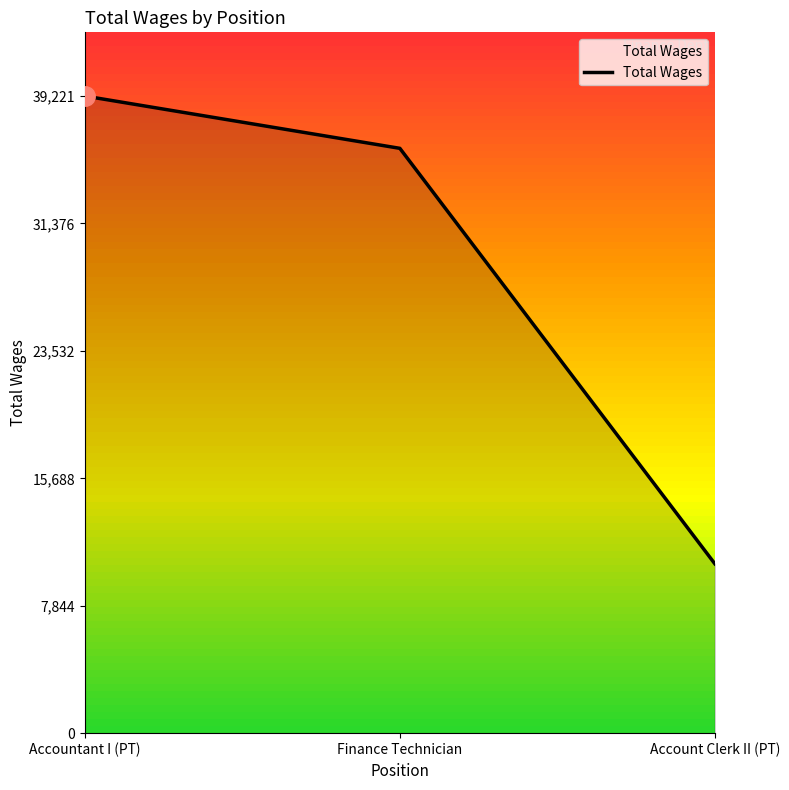

What is the greatest value displayed?

39221